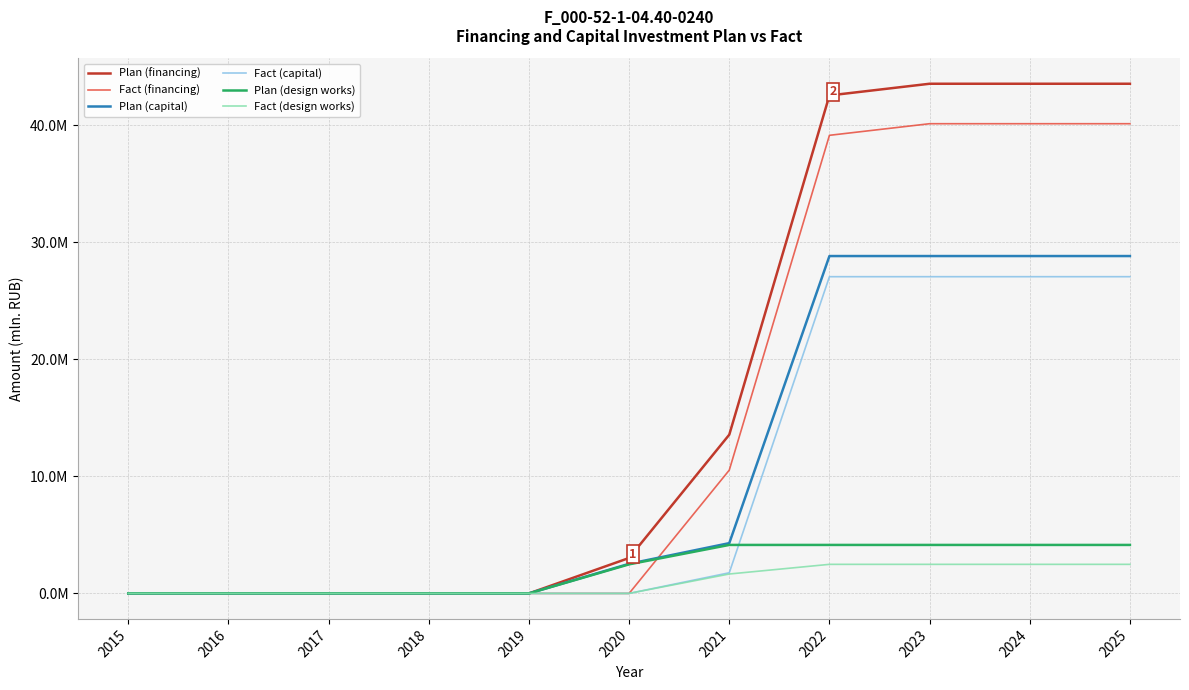

Does the chart have visible grid lines?

Yes